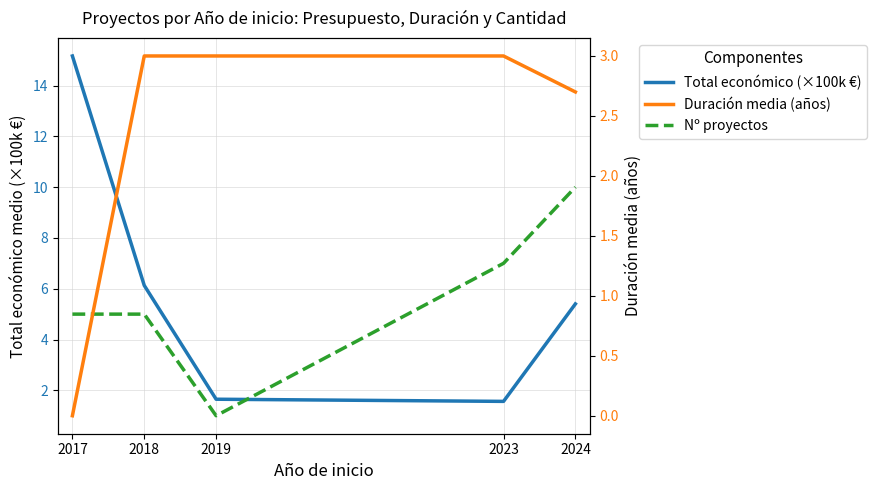

True or false: Total económico (×100k €) and Duración media (años) intersect in this chart.

True